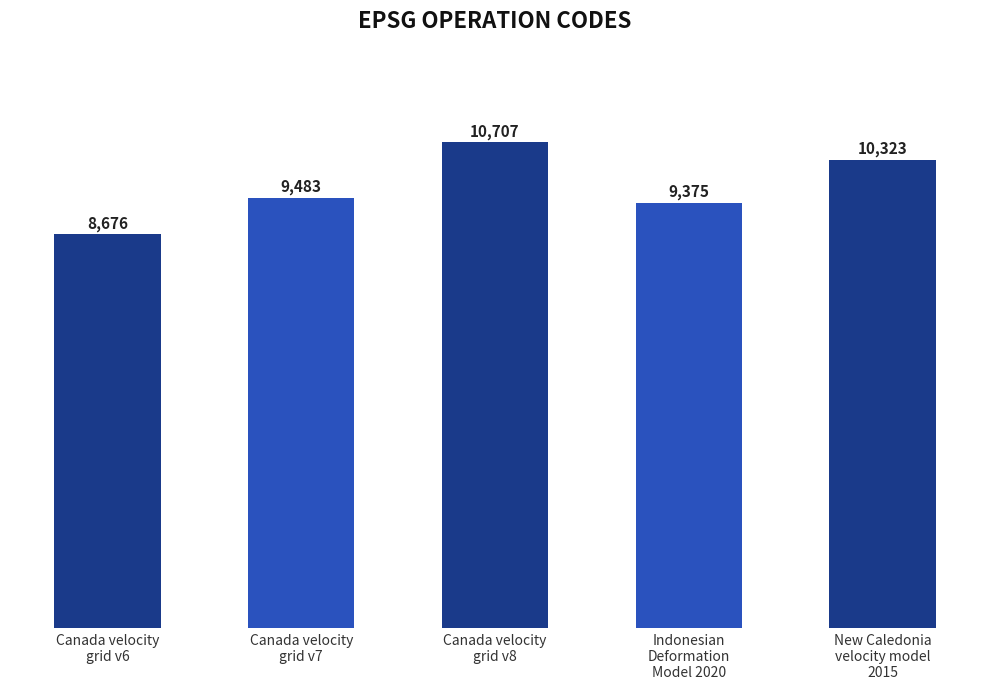

What is the average value?

9713